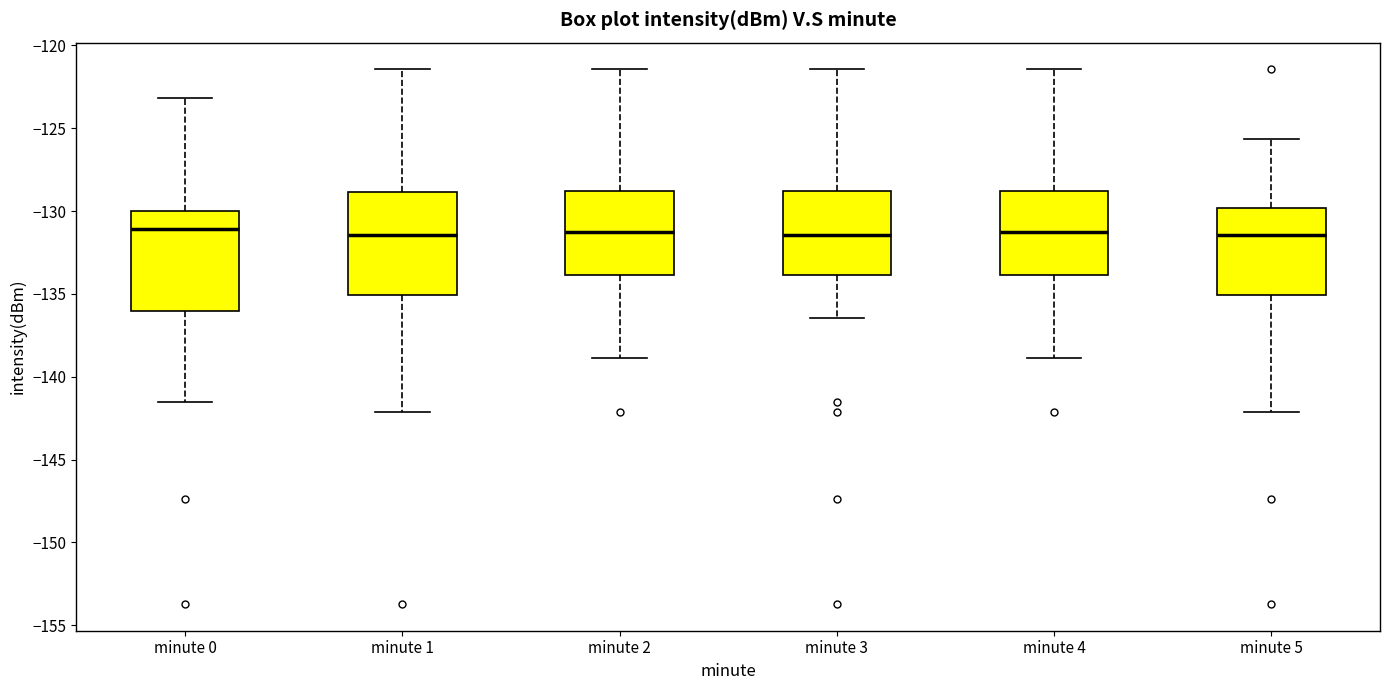

Reading left to right, transcribe this box plot: for each box, give where its median line is, the range the box spans, and where its two whiskers end, as read against the y-axis. The values are not printed on the chart, so give them approximately, as read against the axis.

minute 0: median -131.0, box -136.0 to -130.0, whiskers -141.5 to -123.0
minute 1: median -131.5, box -135.0 to -129.0, whiskers -142.0 to -121.5
minute 2: median -131.0, box -134.0 to -129.0, whiskers -139.0 to -121.5
minute 3: median -131.5, box -134.0 to -129.0, whiskers -136.5 to -121.5
minute 4: median -131.0, box -134.0 to -129.0, whiskers -139.0 to -121.5
minute 5: median -131.5, box -135.0 to -130.0, whiskers -142.0 to -125.5